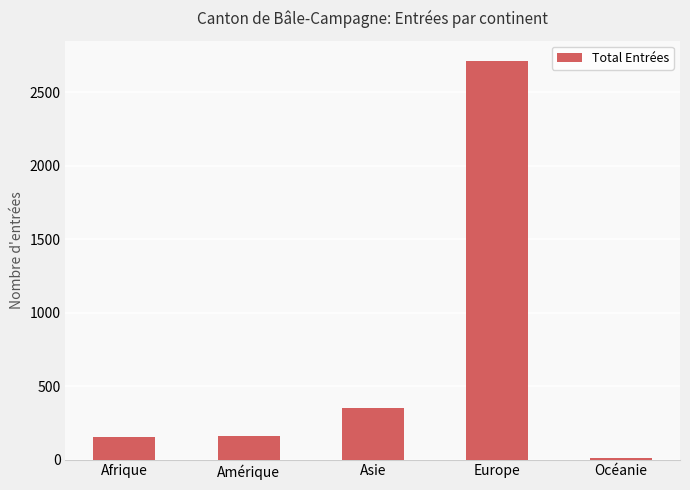

What is the change in value from Amérique to Europe?

+2554